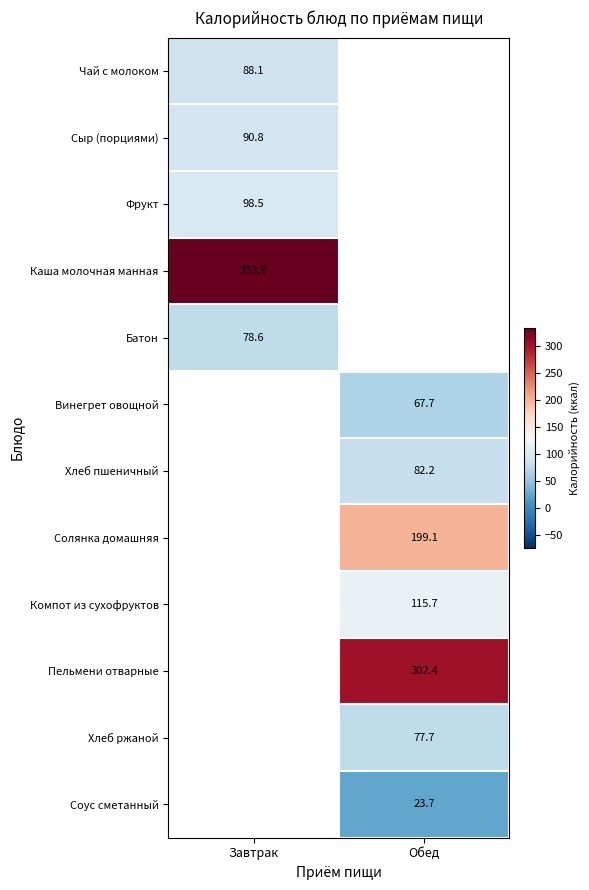

The value of Пельмени отварные at Обед is 302.4. True or false?

True